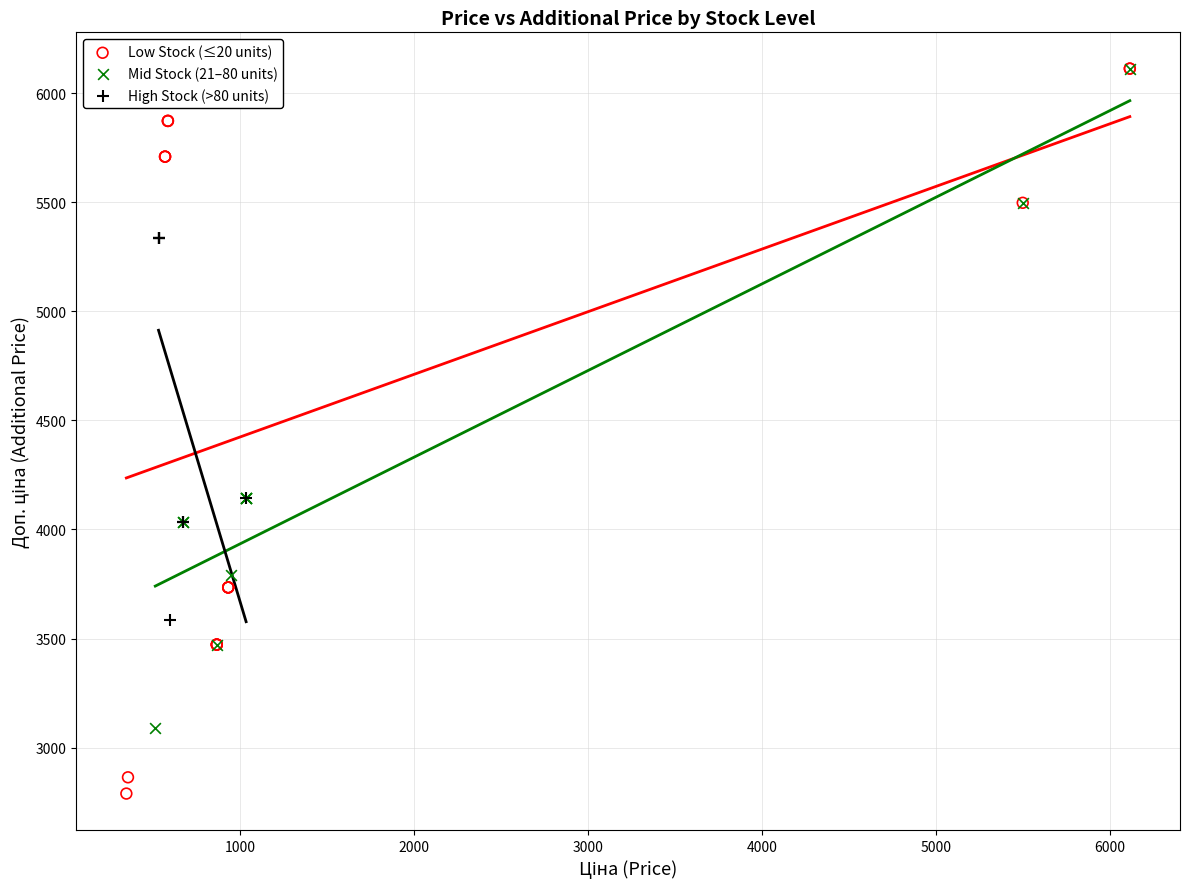

Which series reaches the minimum Y coordinate?

Low Stock (≤20 units)